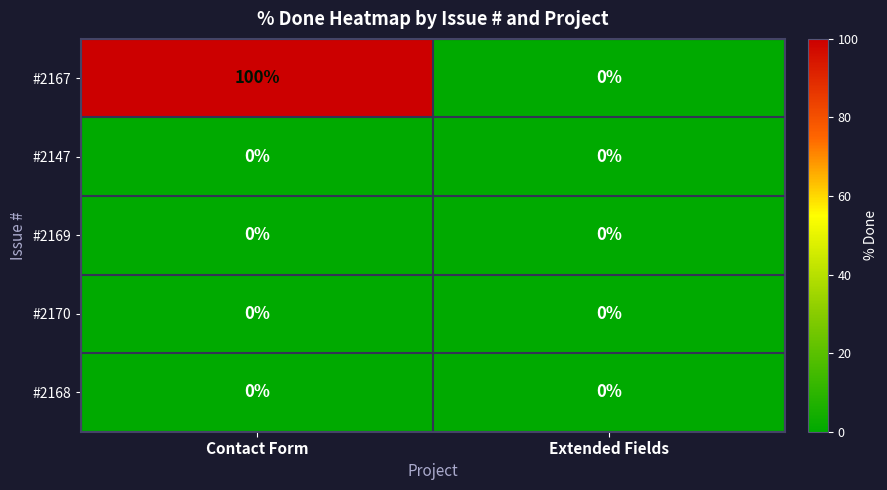

Reading left to right, what are all the values shown in this chart?

#2167: Contact Form=100	Extended Fields=0
#2147: Contact Form=0	Extended Fields=0
#2169: Contact Form=0	Extended Fields=0
#2170: Contact Form=0	Extended Fields=0
#2168: Contact Form=0	Extended Fields=0